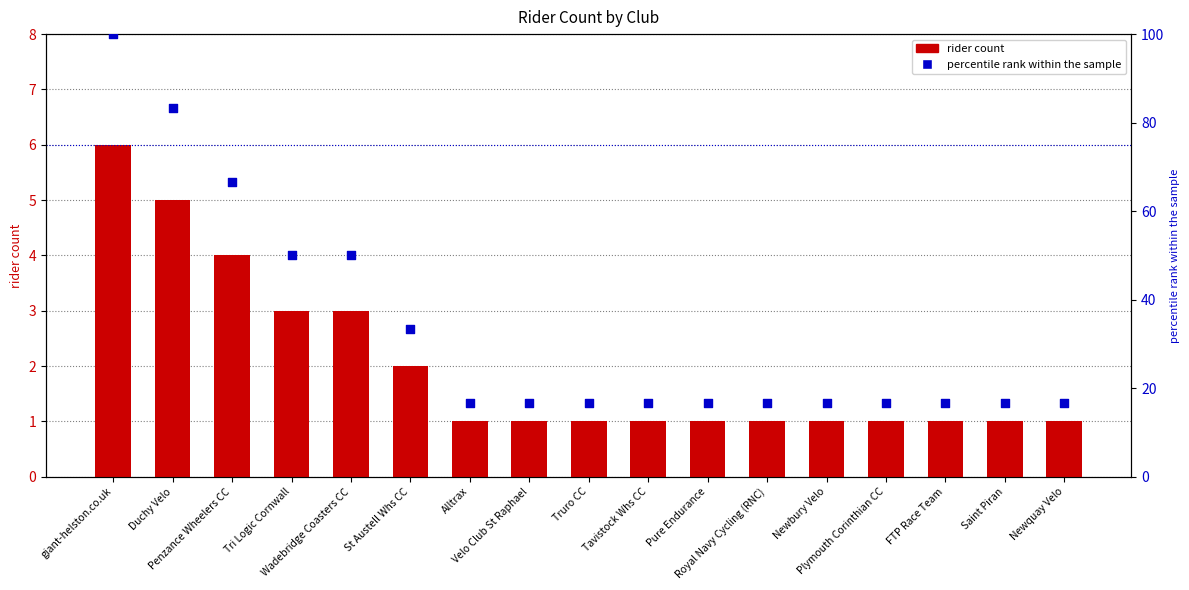

Which series has the largest Y range (max minus min)?

percentile rank within the sample